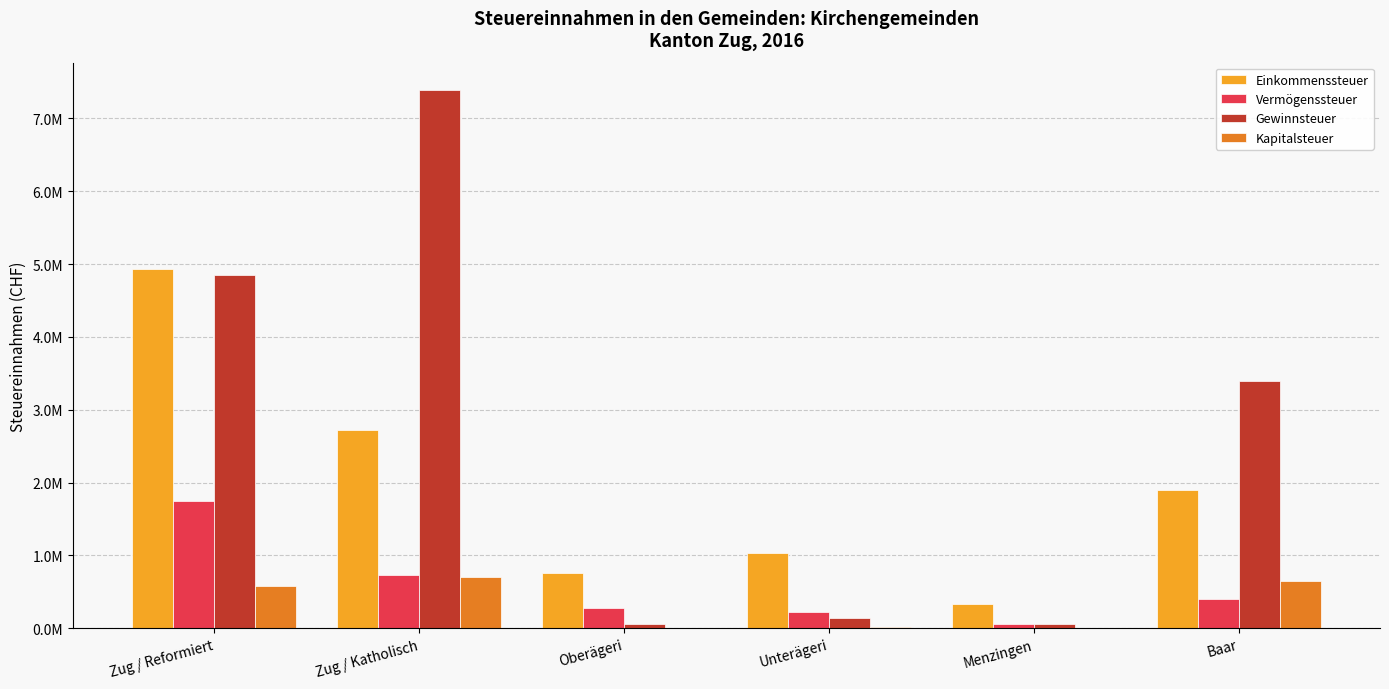

Are the bars grouped side by side (vs. stacked)?

Yes